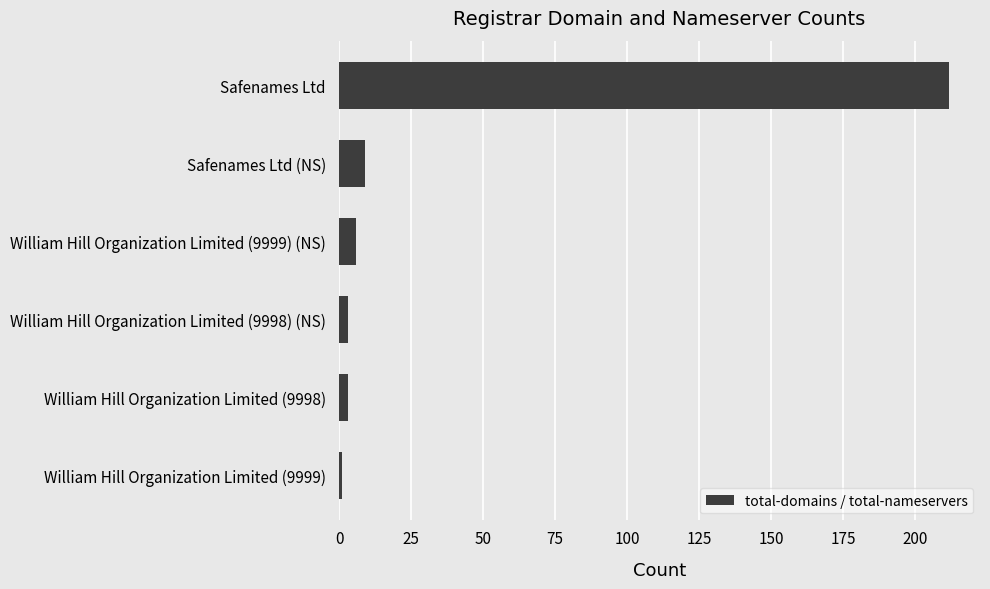

Reading top to bottom, list all the values displayed in this chart.

Safenames Ltd=212	Safenames Ltd (NS)=9	William Hill Organization Limited (9999) (NS)=6	William Hill Organization Limited (9998) (NS)=3	William Hill Organization Limited (9998)=3	William Hill Organization Limited (9999)=1